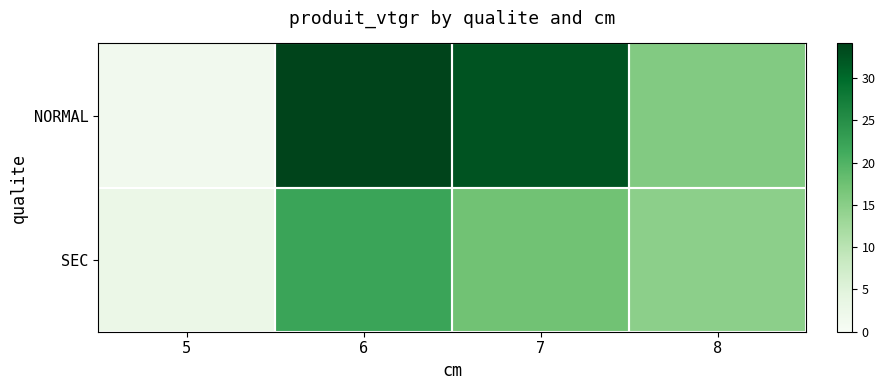

What is the total value across all series at 7?

49.6